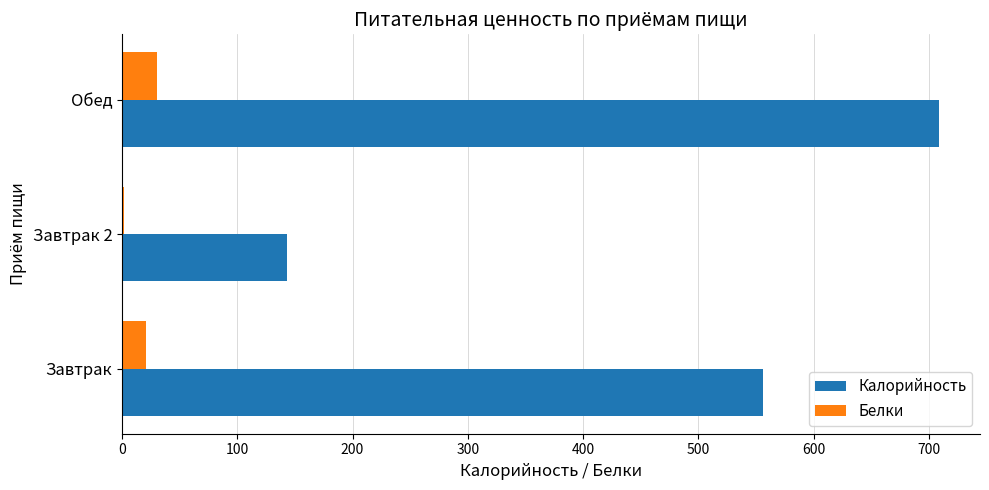

Is it true that Белки equals 21 at Завтрак?

True